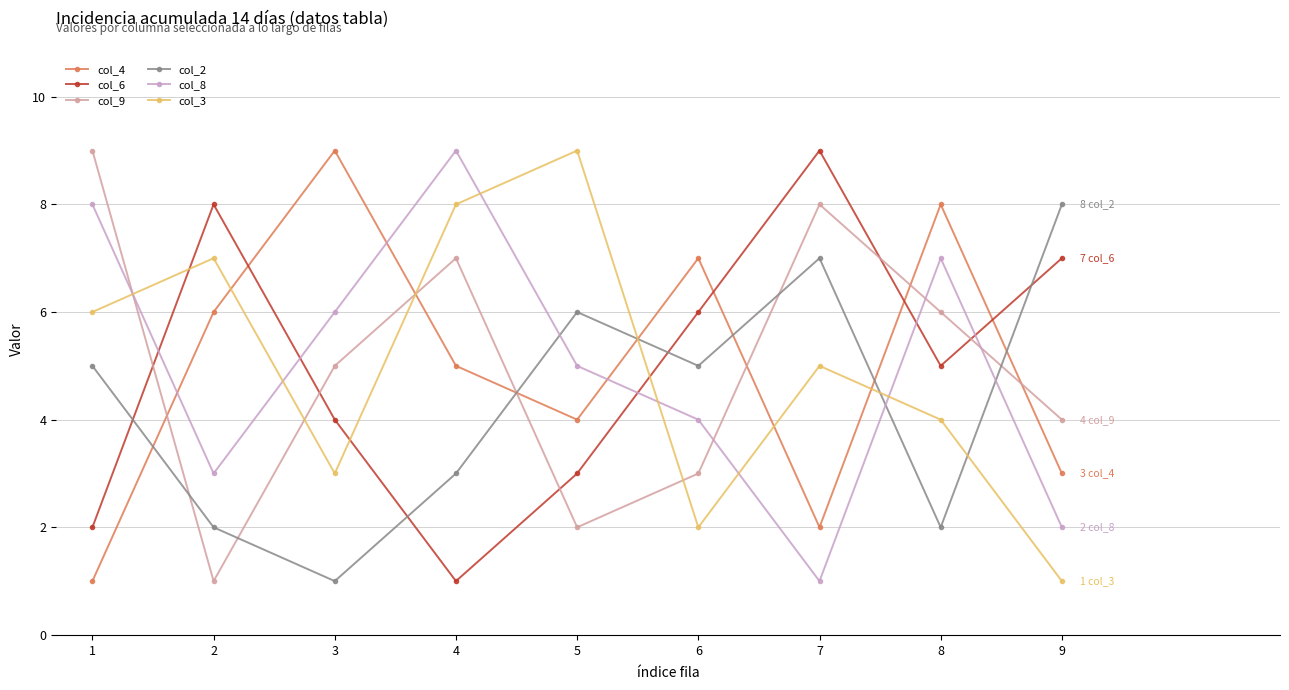

Is the value of col_6 at 6 greater than the value of col_3 at 6?

Yes